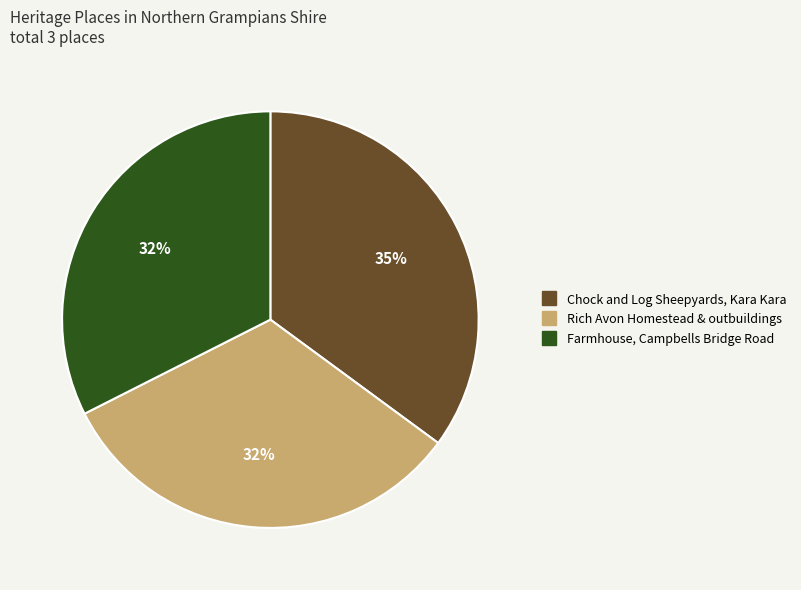

Approximately how many times larger is the value at Farmhouse, Campbells Bridge Road compared to Chock and Log Sheepyards, Kara Kara?

0.9